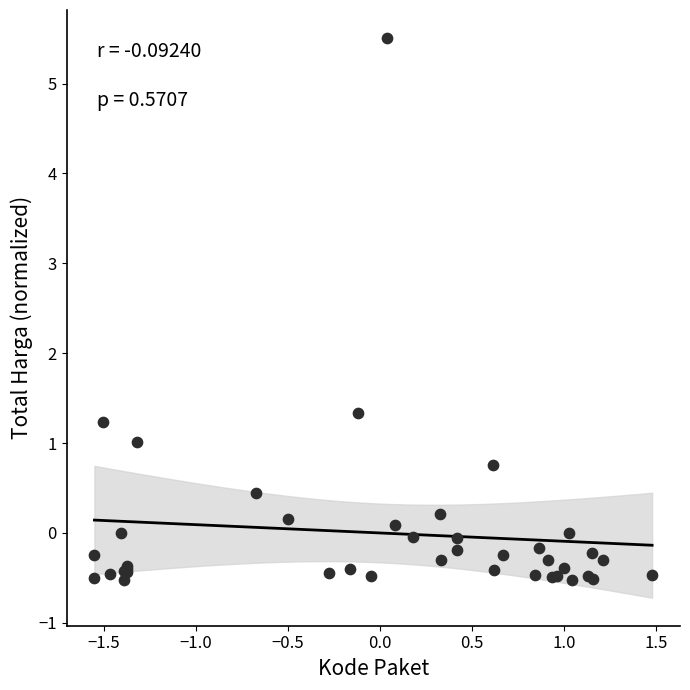

What Y value in the scatter plot is closest to 2?

1.3